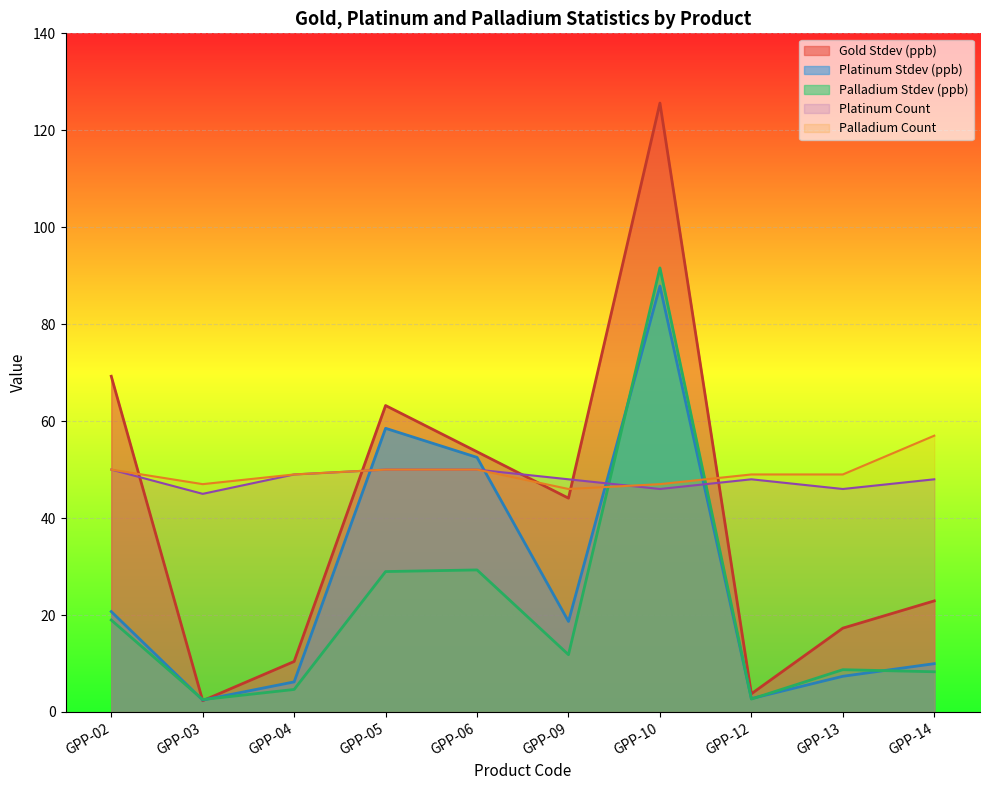

Count the number of data series in this chart.

5